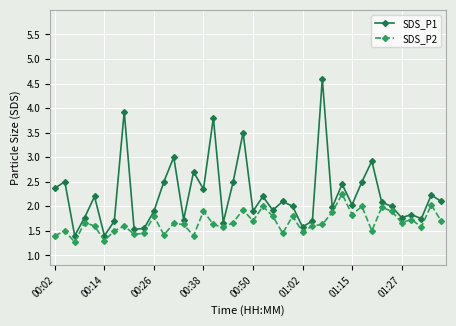

What is the difference between the maximum and minimum values in the SDS_P2 series?

1.0